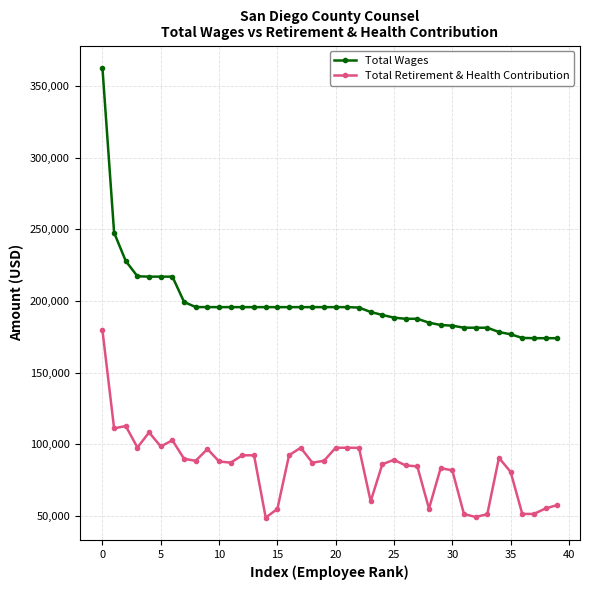

Which series has the widest spread of values?

Total Wages